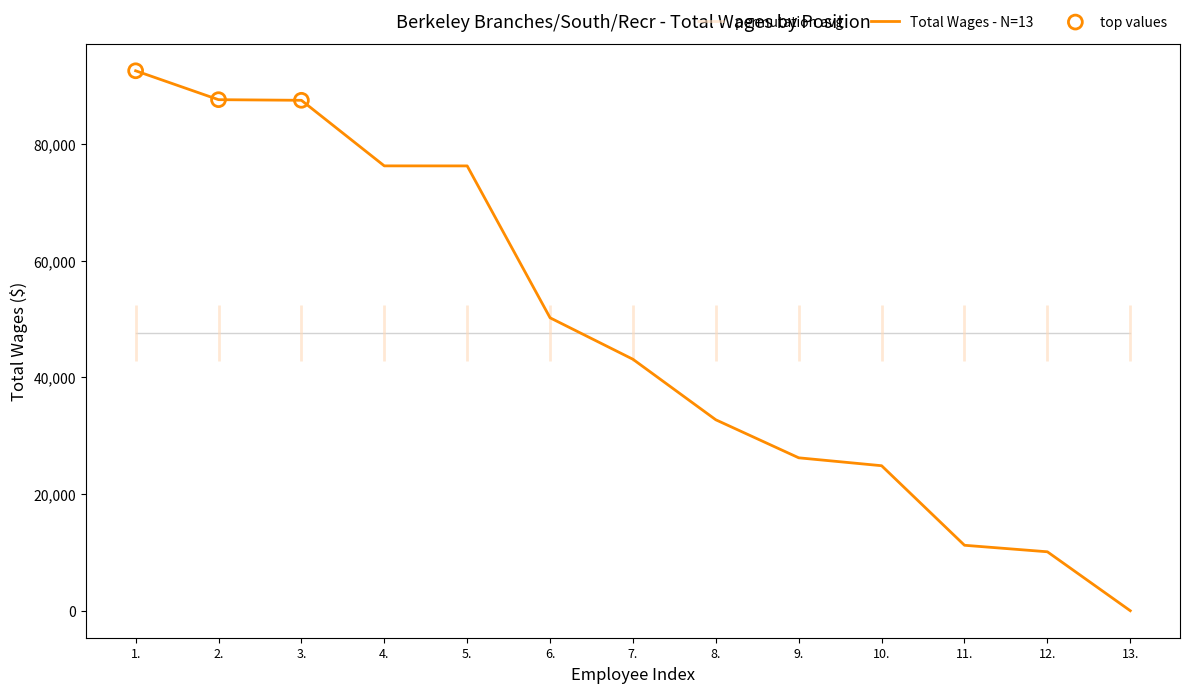

What is the change in value from 2. to 12.?

-77456